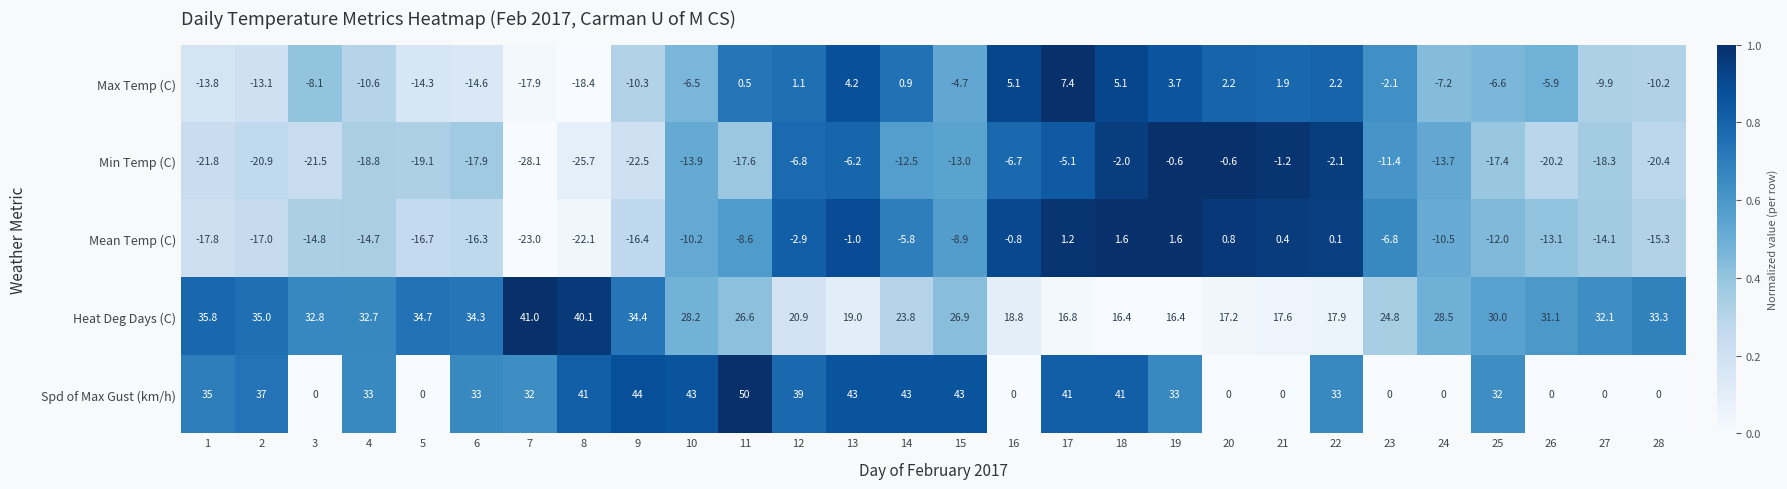

At how many categories does at least one series exceed 26?

24